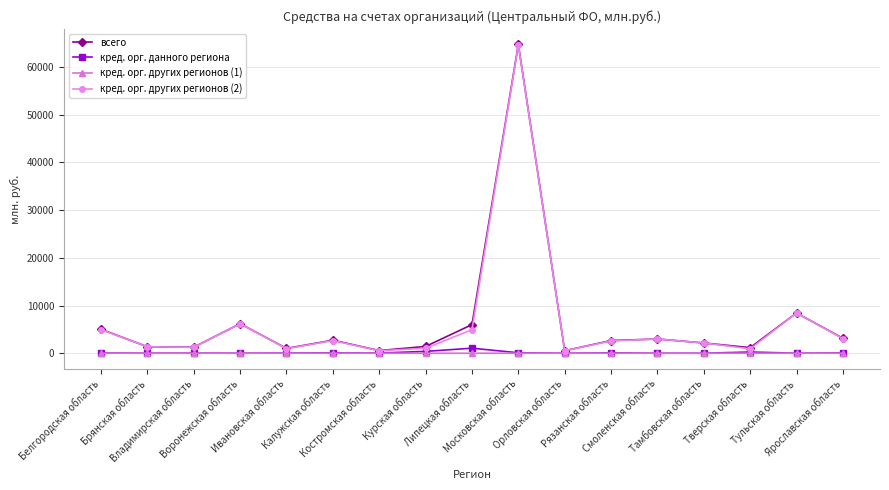

What are all the series names shown in the legend?

всего, кред. орг. данного региона, кред. орг. других регионов (1), кред. орг. других регионов (2)